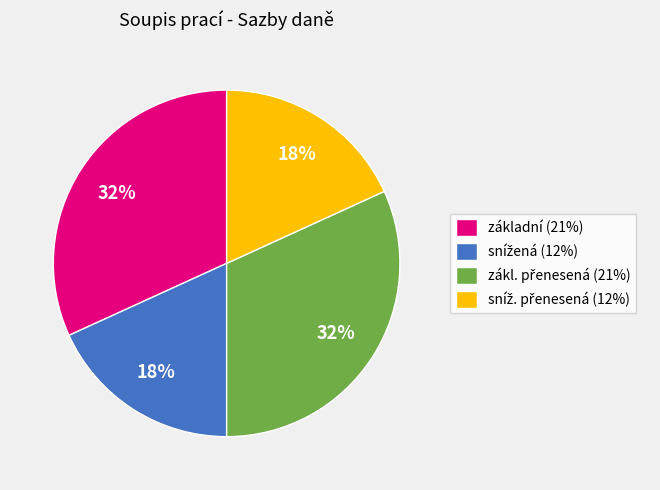

Does any single category account for the majority?

No